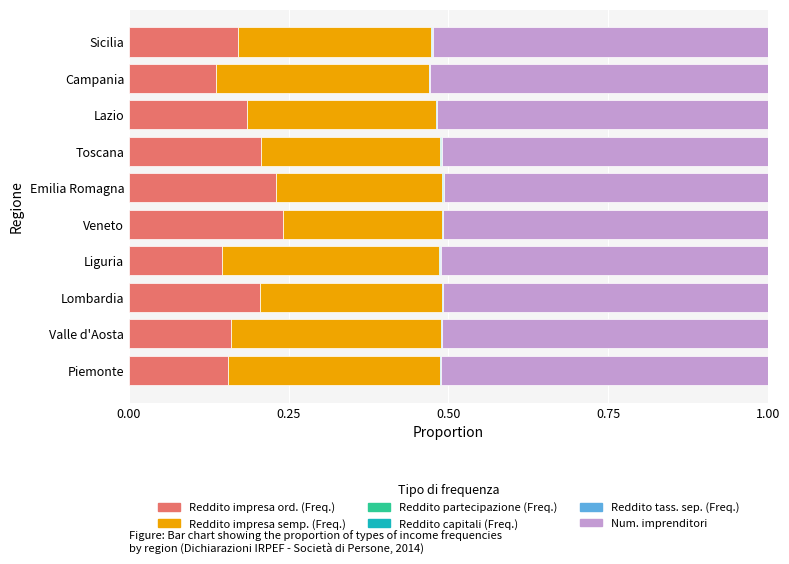

Is it true that Reddito impresa ord. (Freq.) equals 0.2 at Lazio?

True